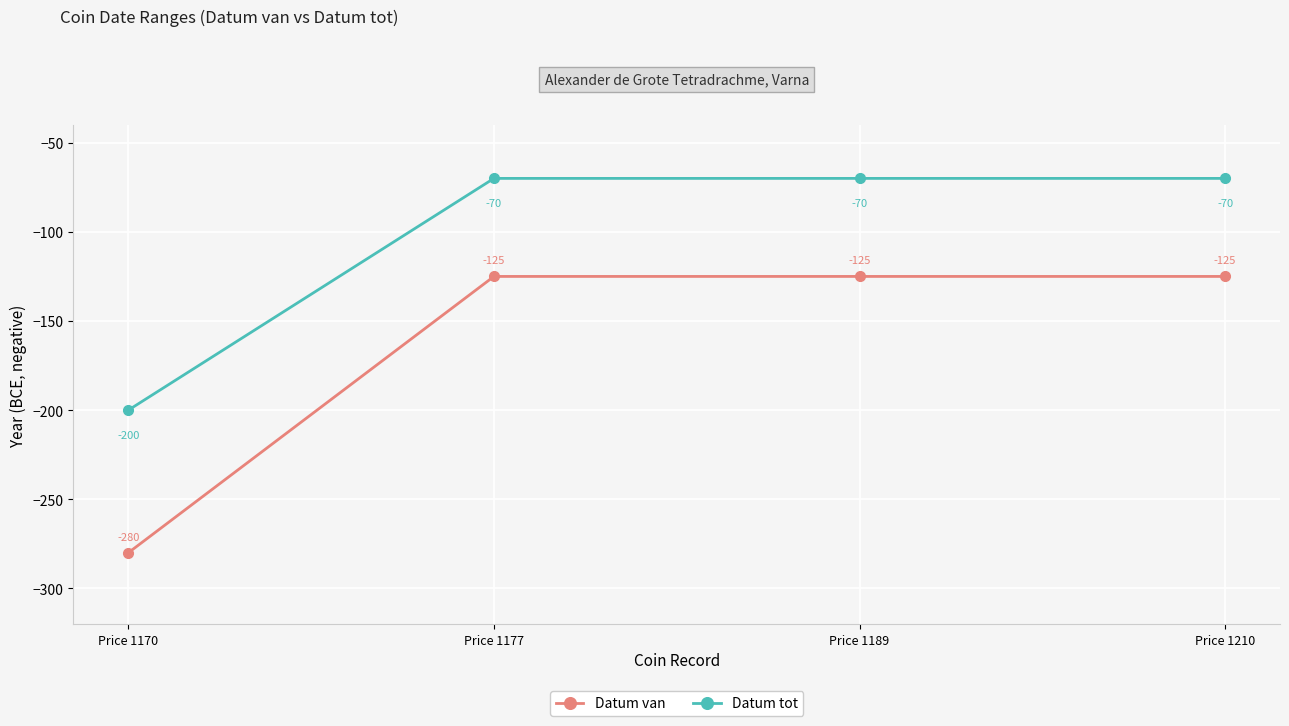

What is the value of the Datum tot point at the 3rd from the left?

-70